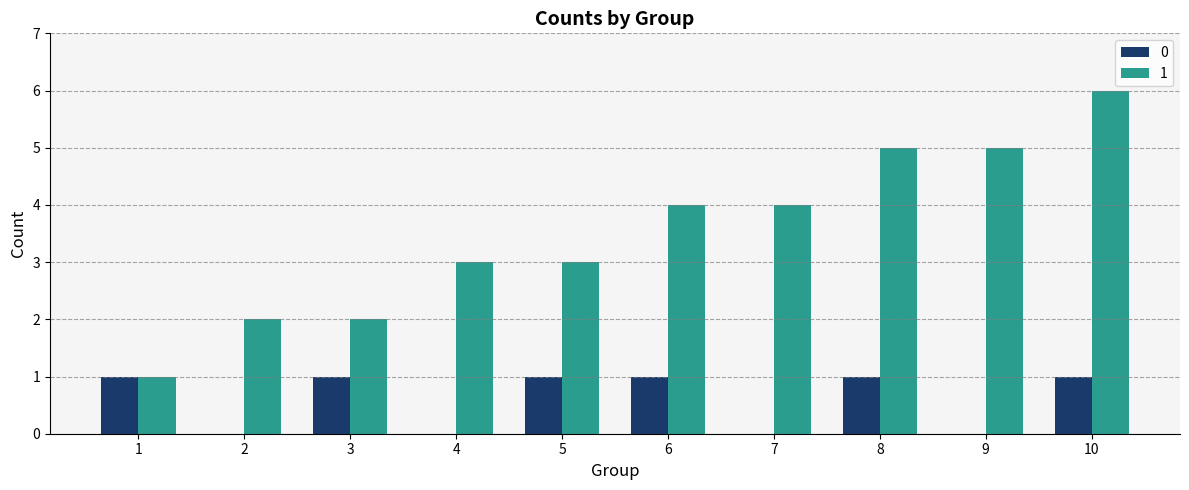

Which series has the largest total across all categories?

1